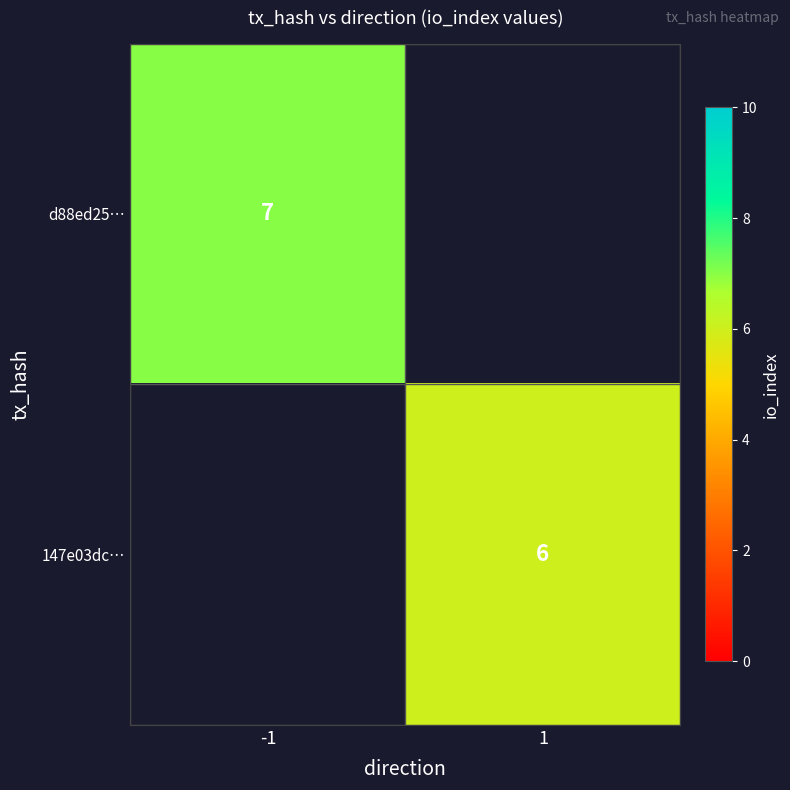

Count the number of data series in this chart.

2